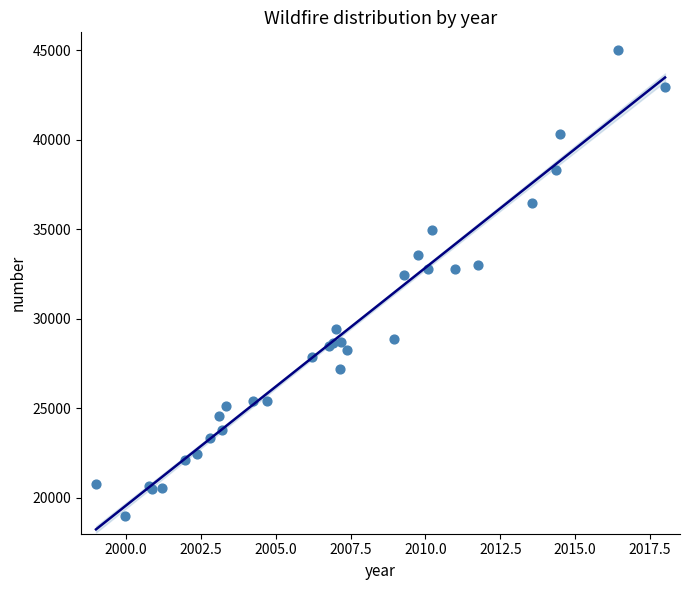

What Y value in the scatter plot is closest to 32000?

32467.2